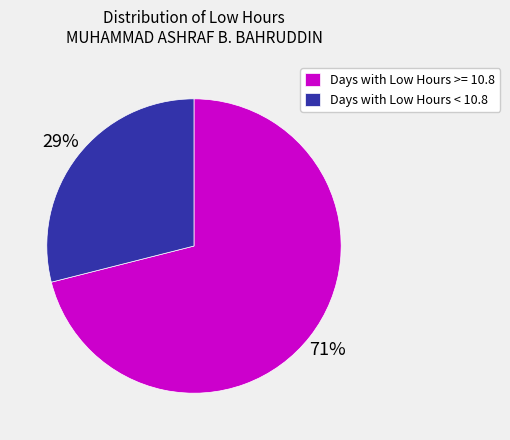

Is the sum of Days with Low Hours < 10.8 and Days with Low Hours >= 10.8 greater than half?

Yes